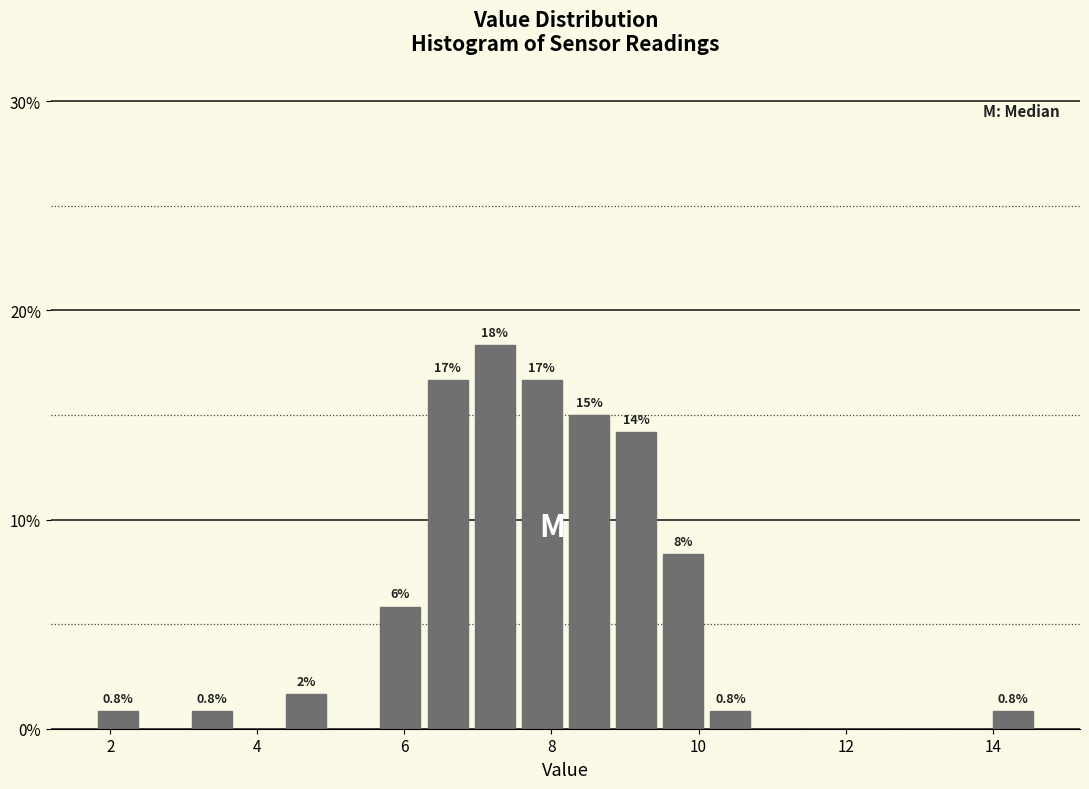

Around what value on the x-axis is the tallest bar? Give the approximate position of its centre, as read against the axis.

7.2